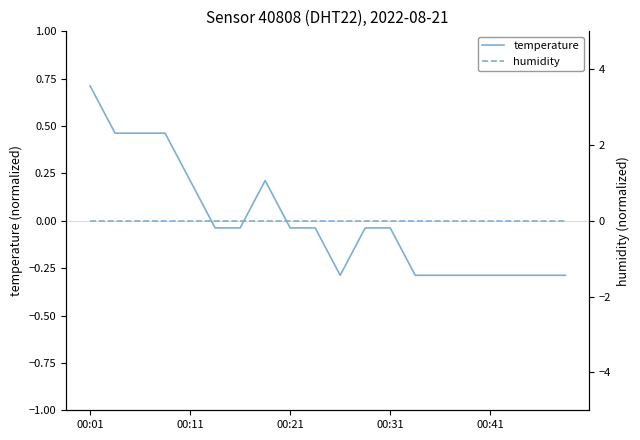

At which category is the sum across all series the highest?

00:01